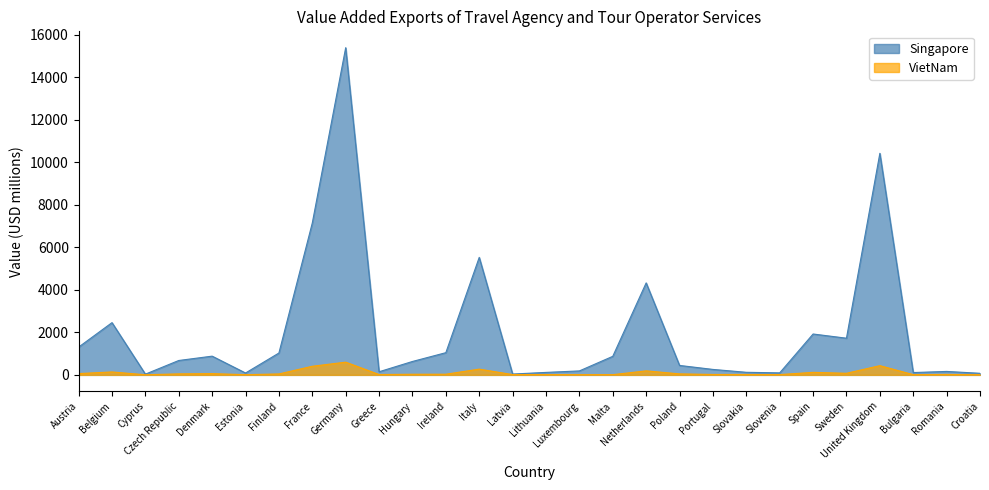

What is the label of the 2nd point from the right?

Romania